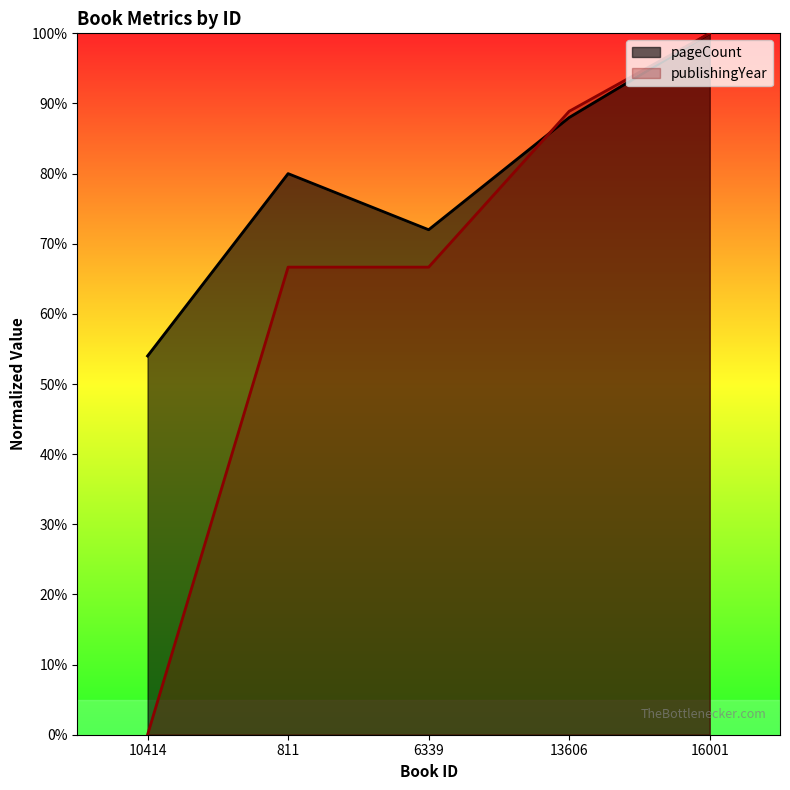

How many interior local peaks does the pageCount series have?

1